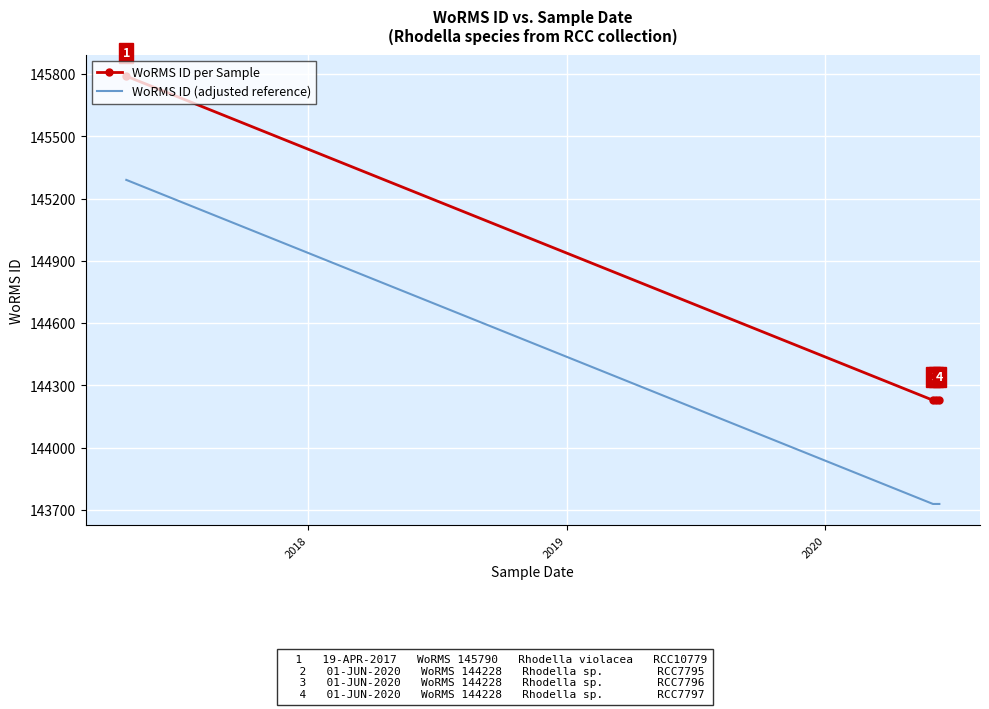

How many data points in WoRMS ID per Sample are above 144228?

1